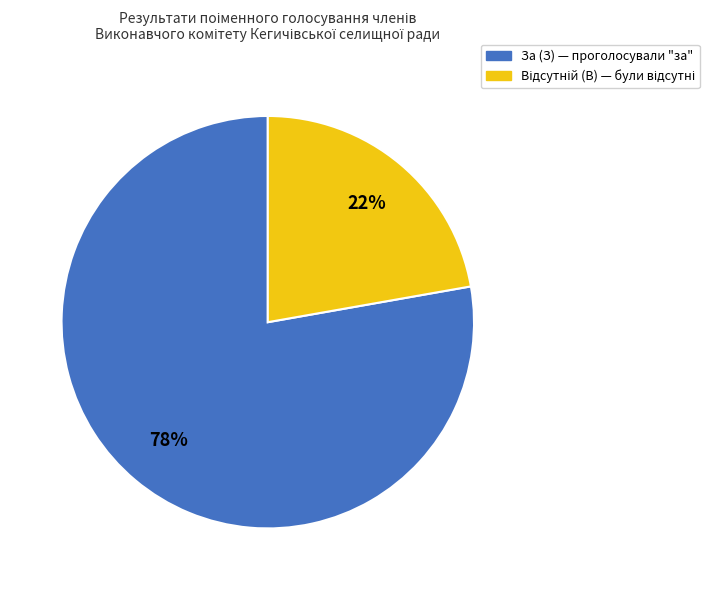

Which slice is the largest?

За (З)